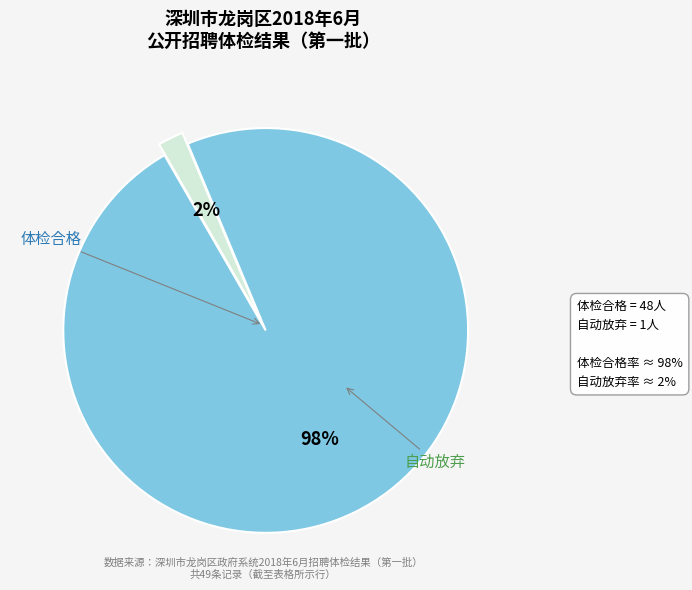

To the nearest percent, what is the difference between the largest and smallest slice percentages?

96%